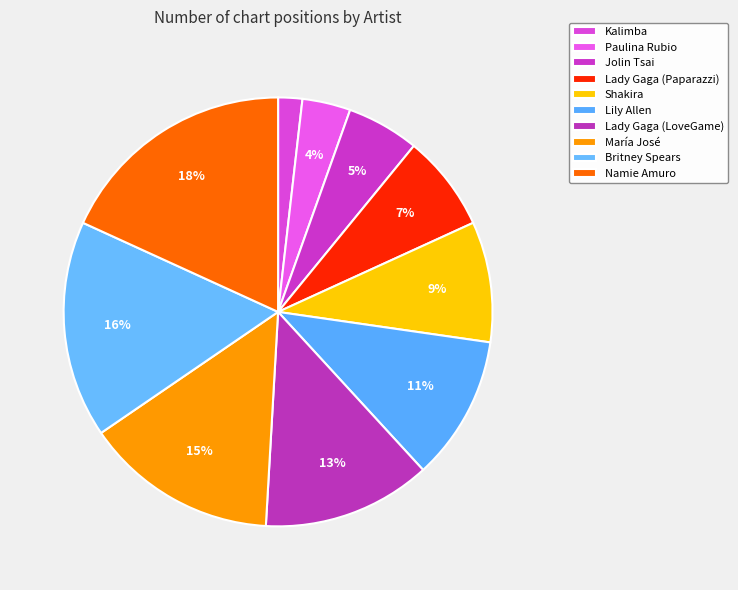

How many segments does this pie chart have?

10